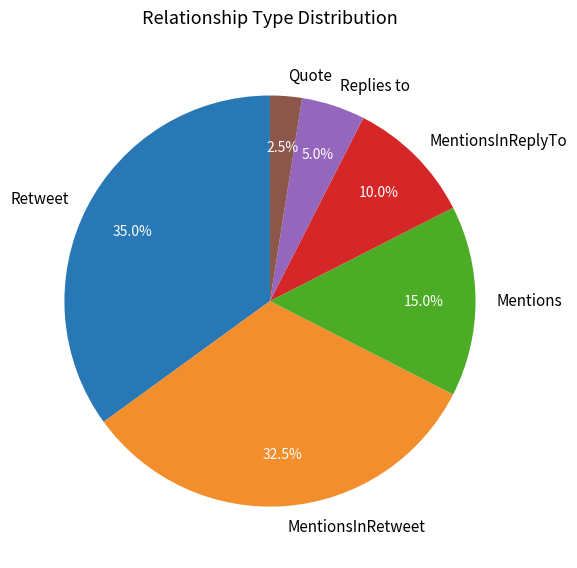

Count the number of slices in the pie.

6